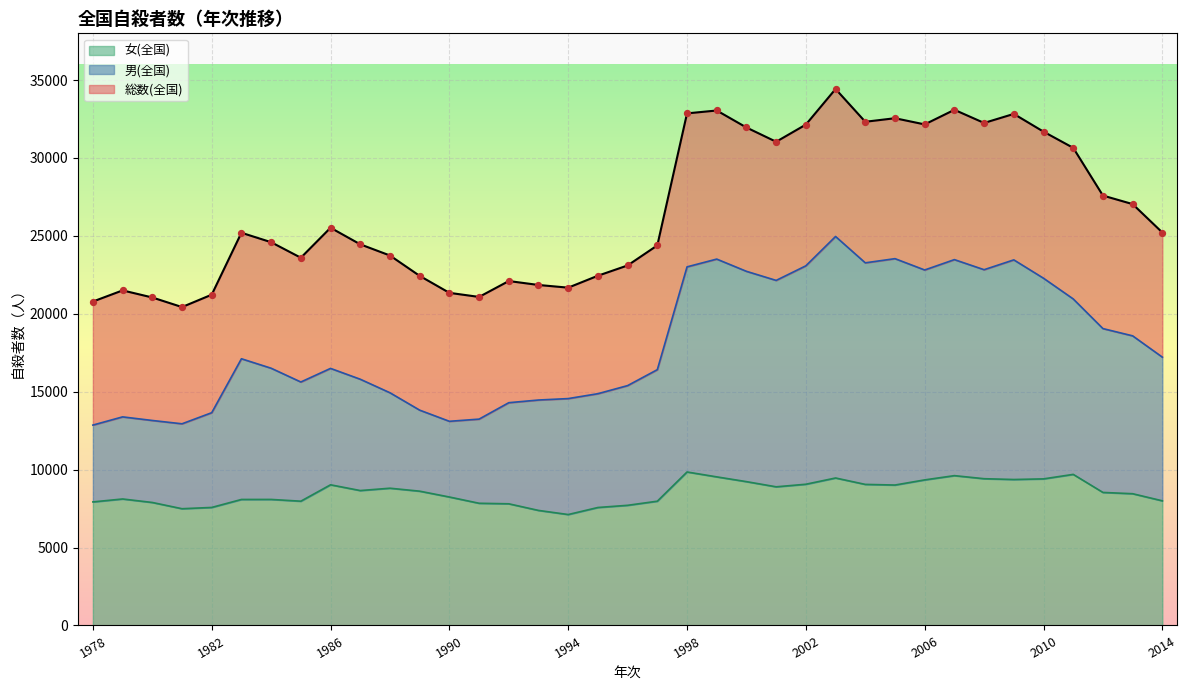

What are all the series names shown in the legend?

総数(全国), 男(全国), 女(全国)